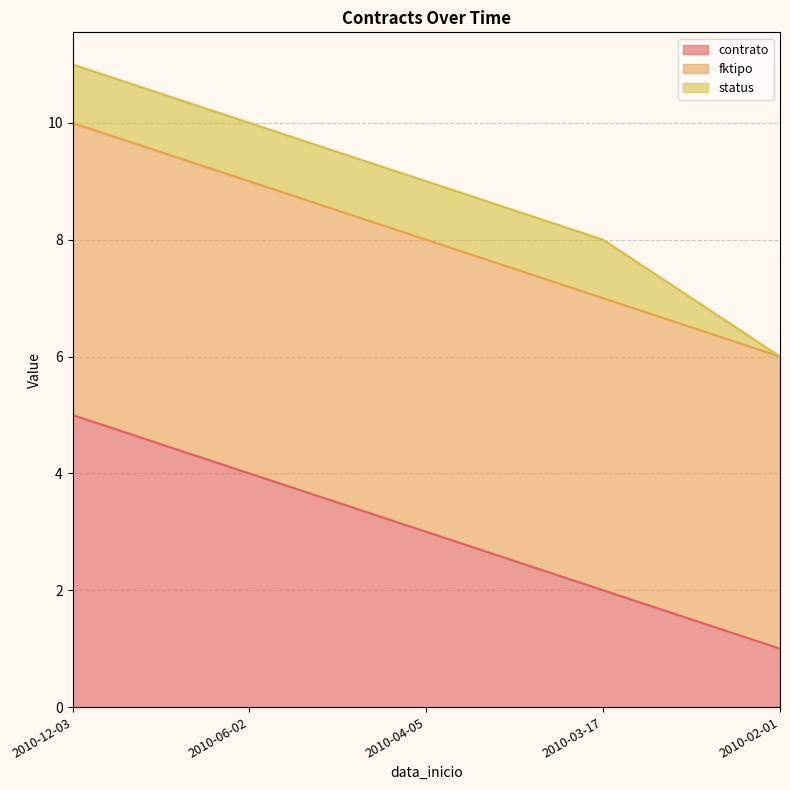

The value of contrato at 2010-02-01 is 0. True or false?

False